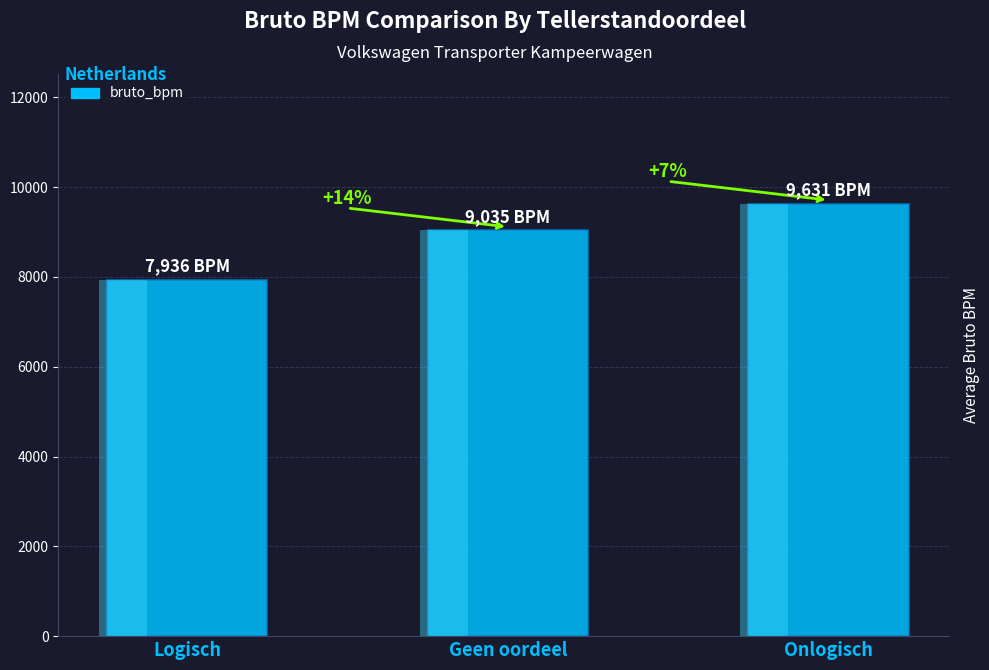

What is the change in value from Logisch to Geen oordeel?

+1099